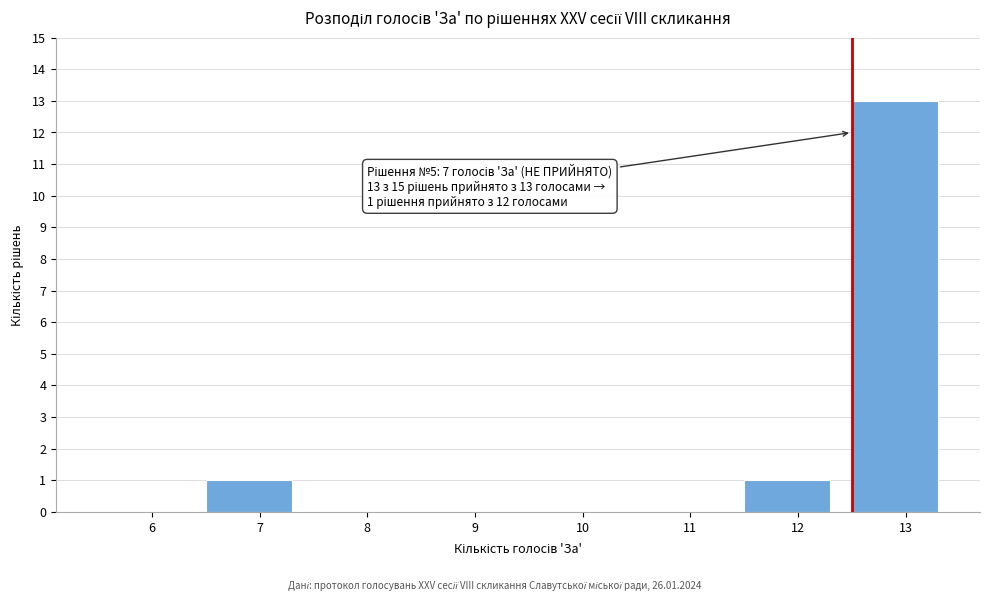

Reading left to right, transcribe all the data shown in this chart.

6=0	7=1	8=0	9=0	10=0	11=0	12=1	13=13